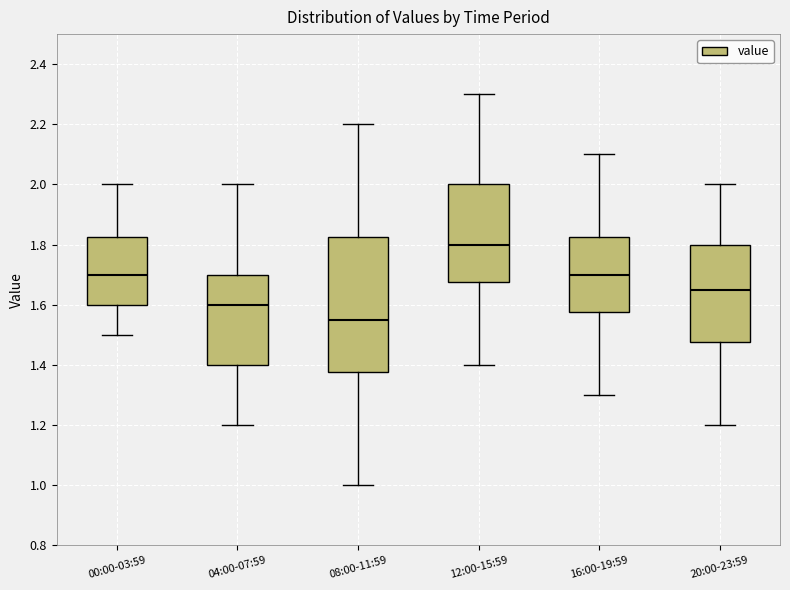

Which box has the lowest median line?

08:00-11:59